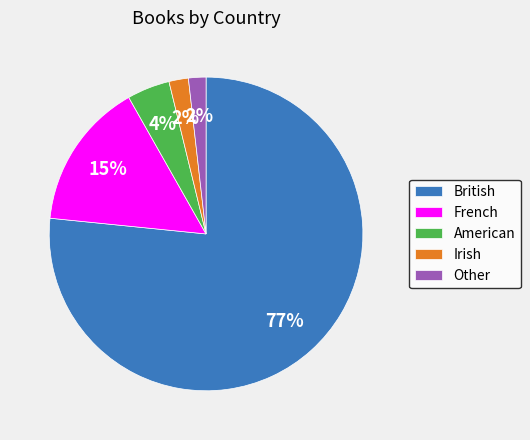

Between French and American, which is larger?

French